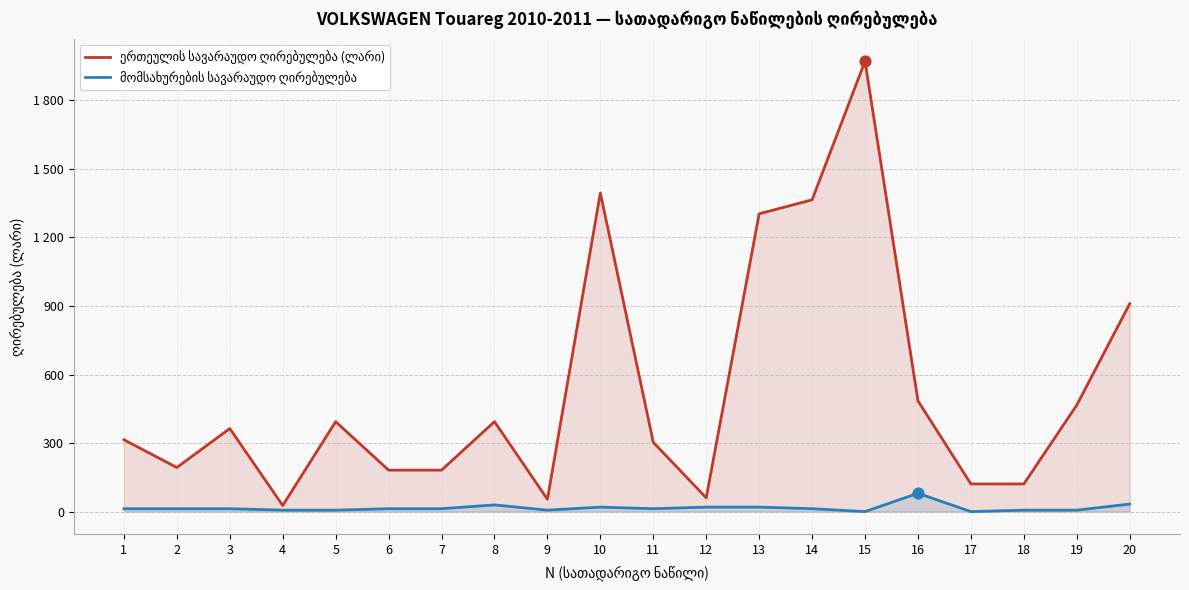

At which category is the sum across all series the highest?

15